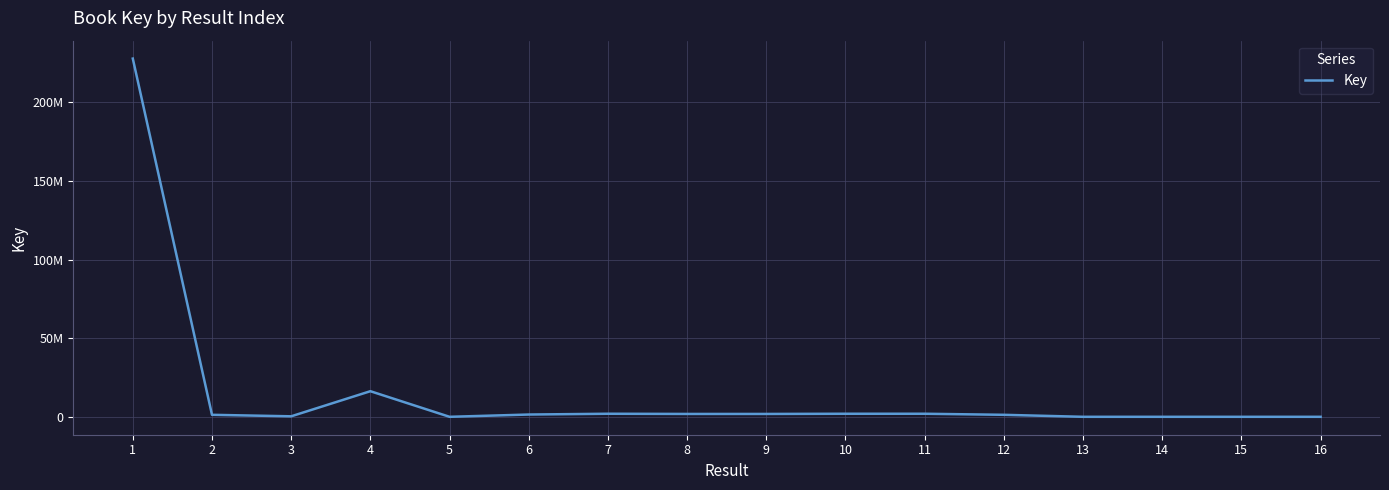

Rank the categories by value from lowest to highest.

16, 15, 5, 14, 13, 3, 12, 2, 6, 9, 8, 11, 10, 7, 4, 1